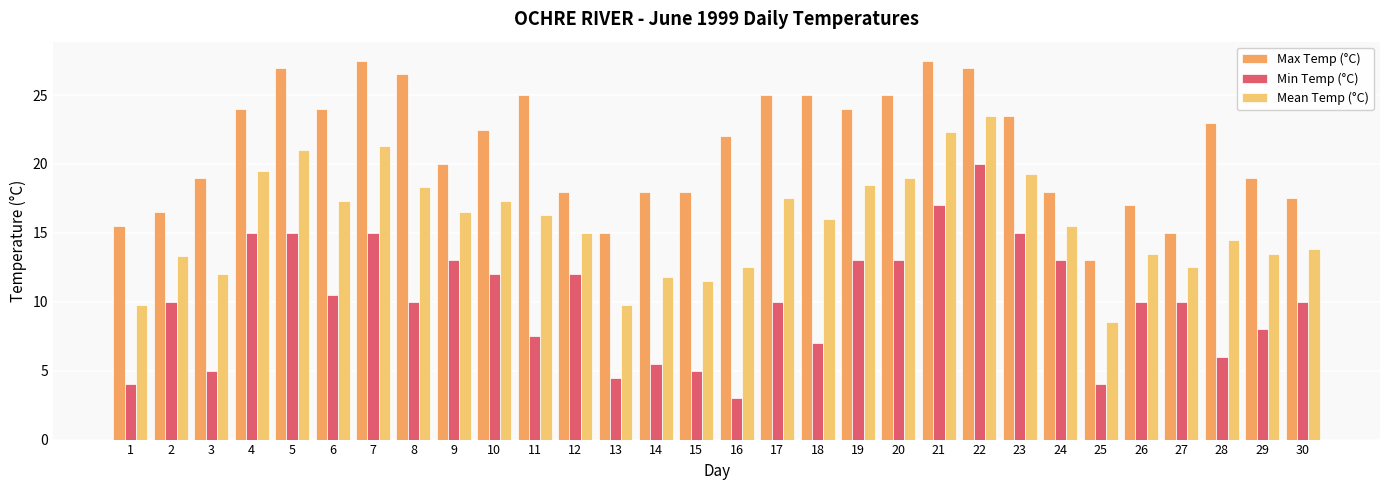

Rank the series by their average value, from lowest to highest.

Min Temp (°C), Mean Temp (°C), Max Temp (°C)